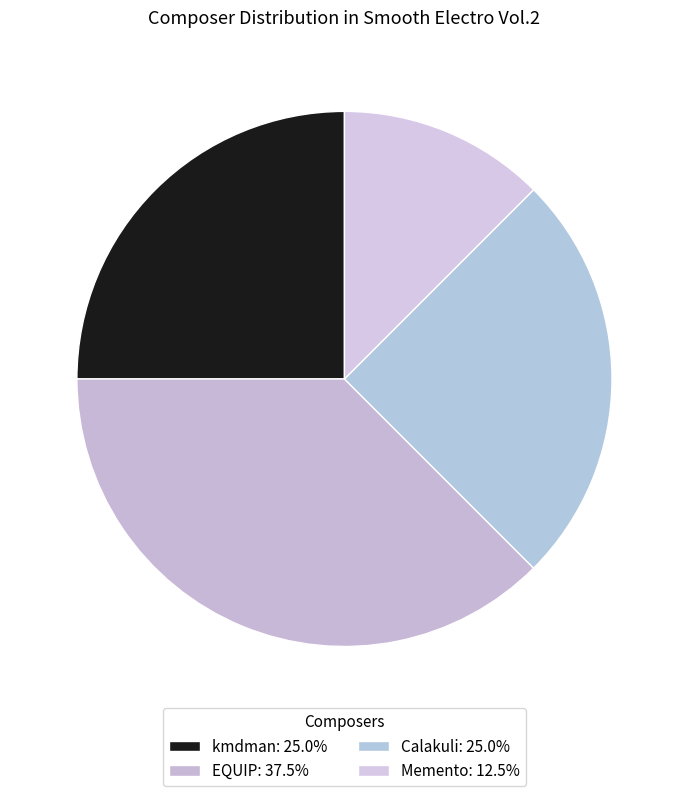

Is it true that kmdman is 25% of the pie?

True